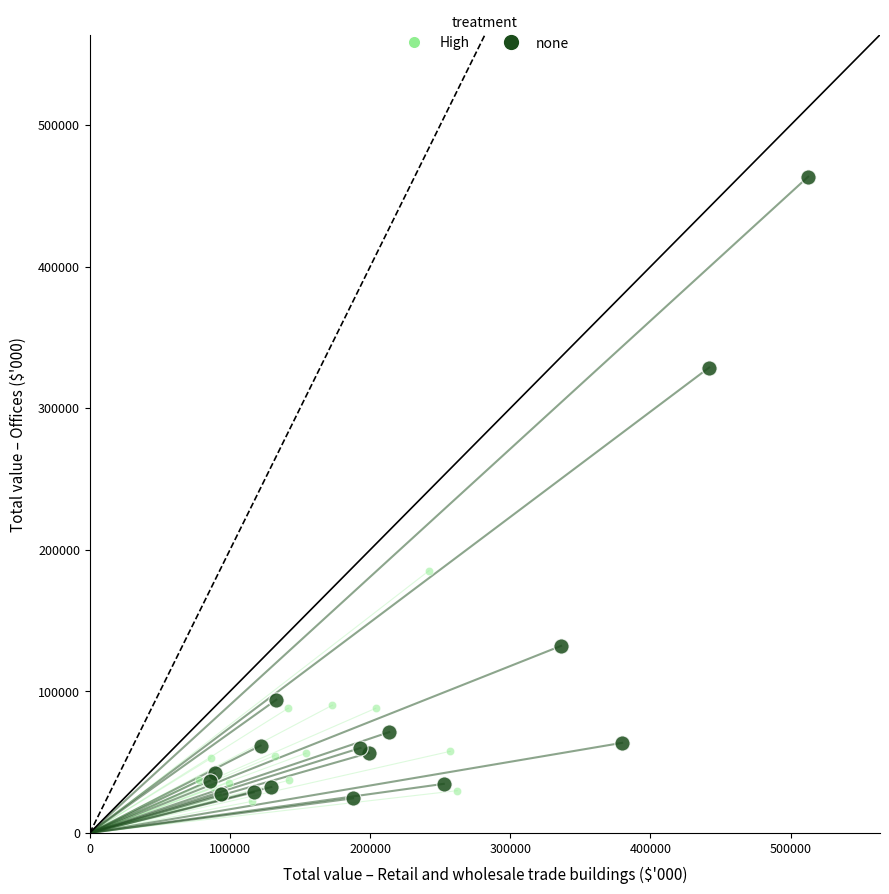

Which series has the widest spread of Y values?

none